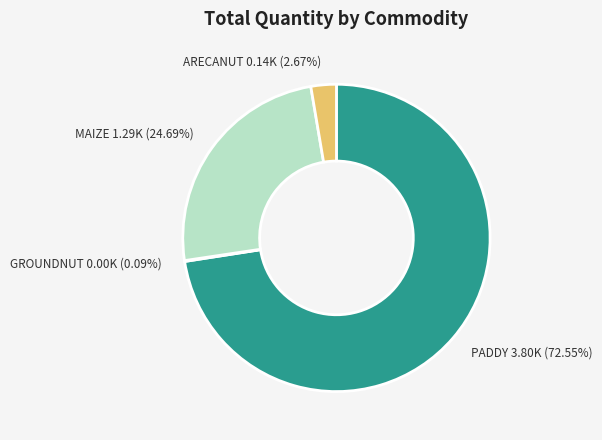

To the nearest percent, what is the difference between the largest and smallest slice percentages?

72%